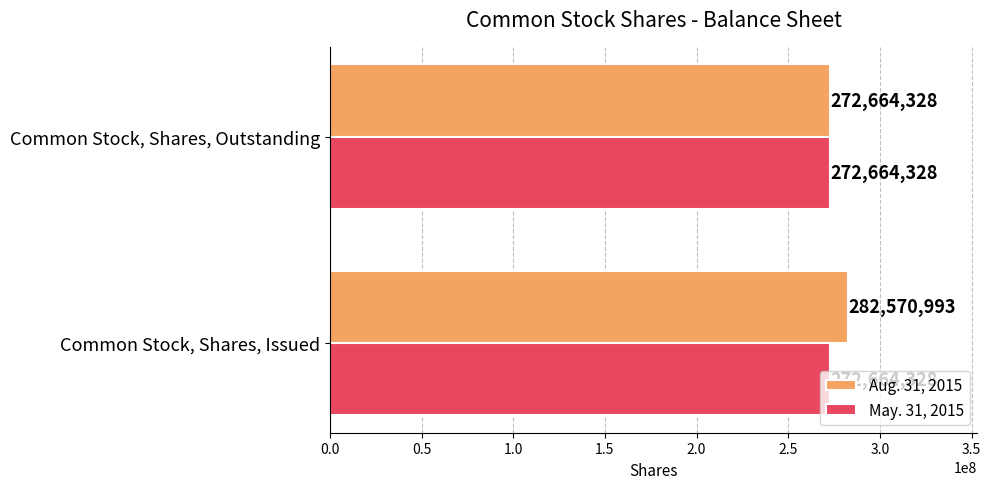

Rank the series by their average value, from highest to lowest.

Aug. 31, 2015, May. 31, 2015